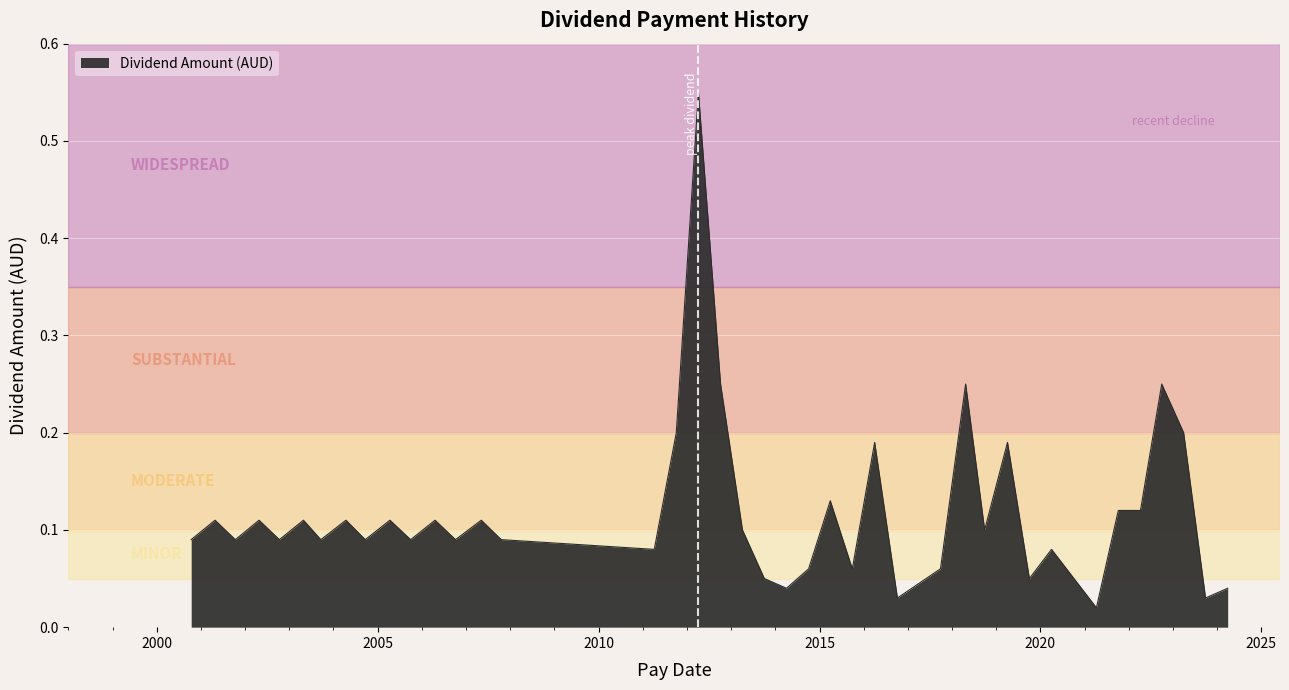

What is the difference between the maximum and minimum values?

0.5